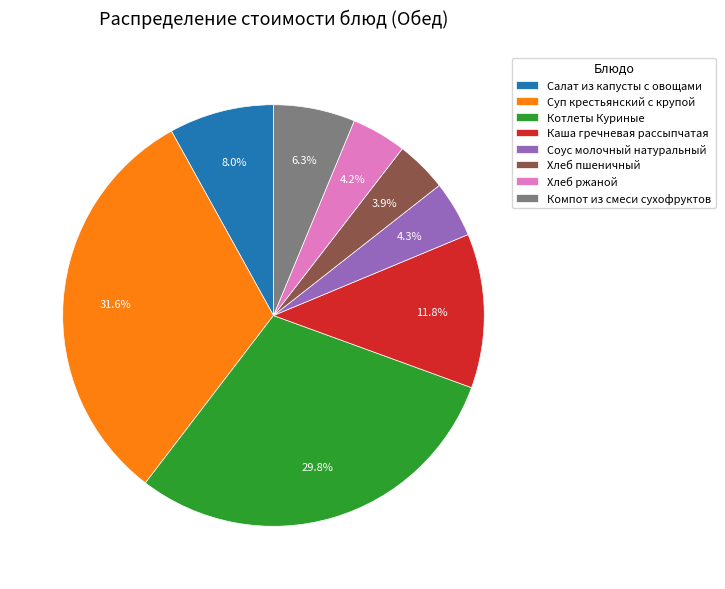

What is the total percentage of Суп крестьянский с крупой and Каша гречневая рассыпчатая?

43.4%